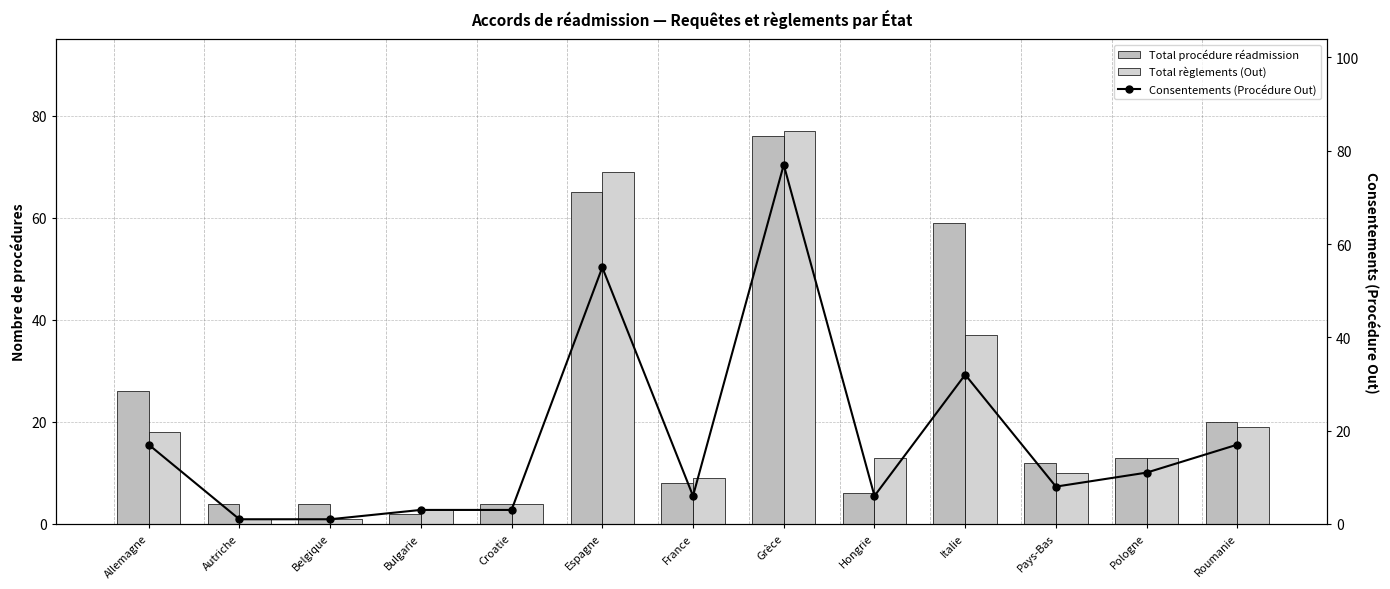

Read the Total procédure réadmission value at Italie.

59